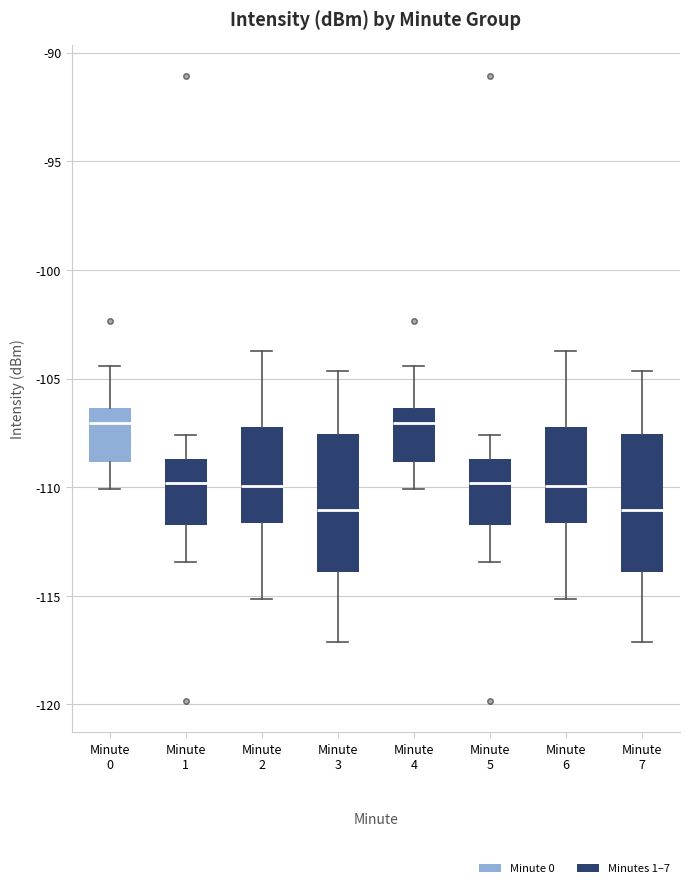

Reading left to right, transcribe this box plot: for each box, give where its median line is, the range the box spans, and where its two whiskers end, as read against the y-axis. The values are not printed on the chart, so give them approximately, as read against the axis.

Minute 0: median -107.0, box -109.0 to -106.5, whiskers -110.0 to -104.5
Minute 1: median -110.0, box -111.5 to -108.5, whiskers -113.5 to -107.5
Minute 2: median -110.0, box -111.5 to -107.0, whiskers -115.0 to -104.0
Minute 3: median -111.0, box -114.0 to -107.5, whiskers -117.0 to -104.5
Minute 4: median -107.0, box -109.0 to -106.5, whiskers -110.0 to -104.5
Minute 5: median -110.0, box -111.5 to -108.5, whiskers -113.5 to -107.5
Minute 6: median -110.0, box -111.5 to -107.0, whiskers -115.0 to -104.0
Minute 7: median -111.0, box -114.0 to -107.5, whiskers -117.0 to -104.5